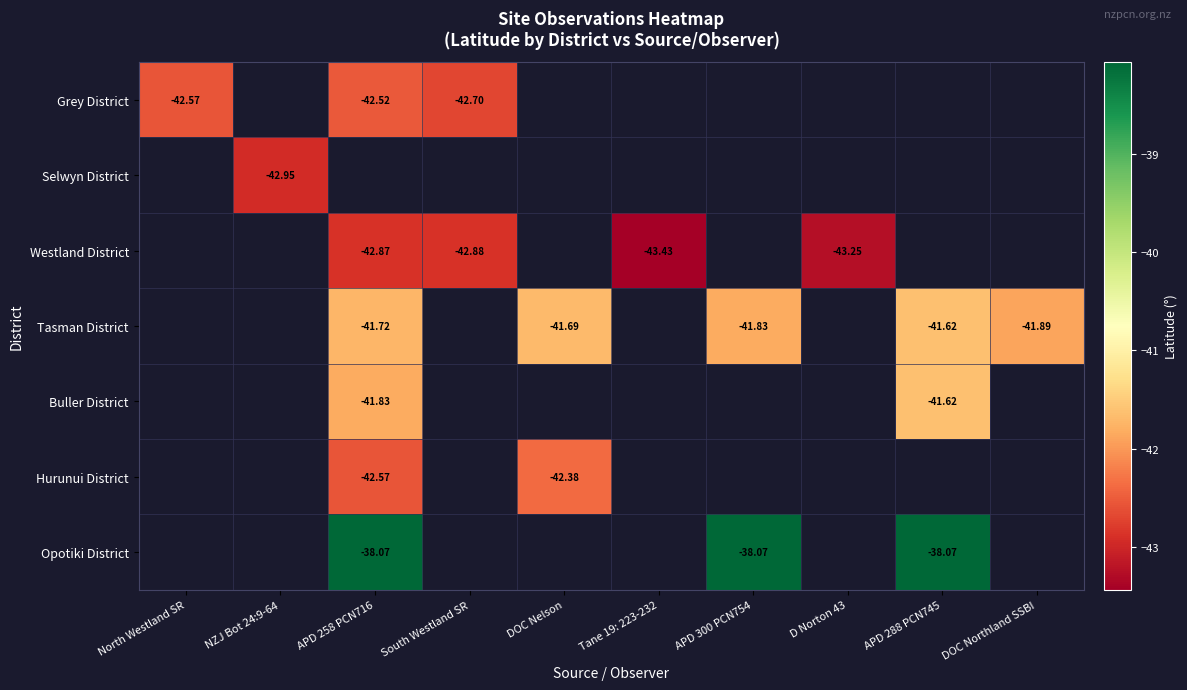

At which category does the chart reach its peak across all series?

APD 258 PCN716